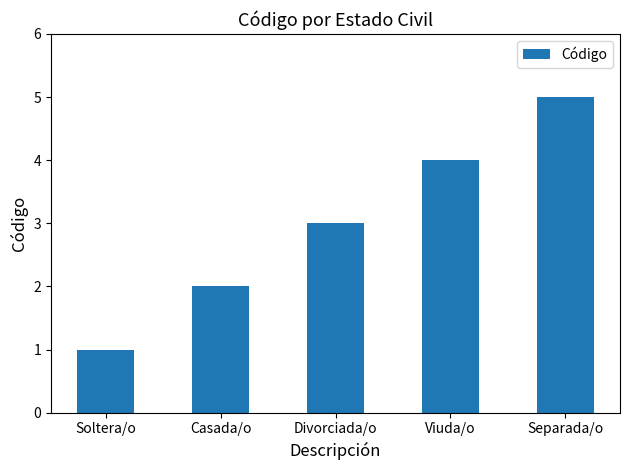

How many data points does each series have?

5